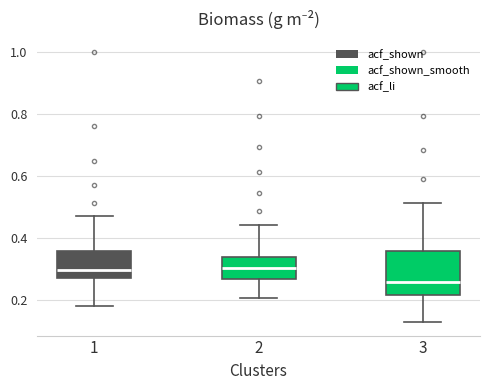

Where is the upper edge of the box at x = 1 on the y-axis? The values are not printed on the chart, so give them approximately, as read against the axis.

0.36